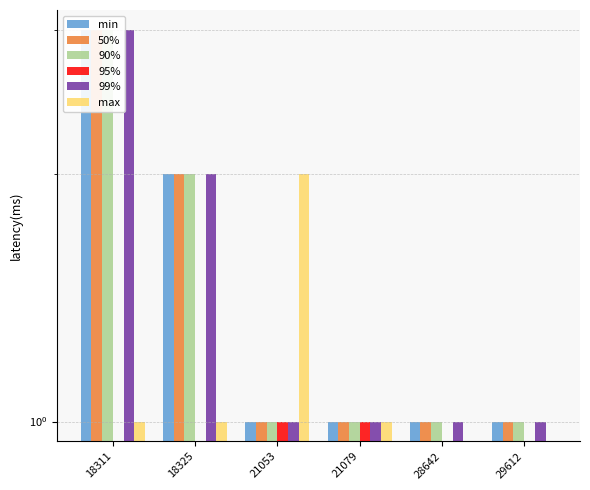

What is the difference between the second highest and minimum values in the Photographs series?

1